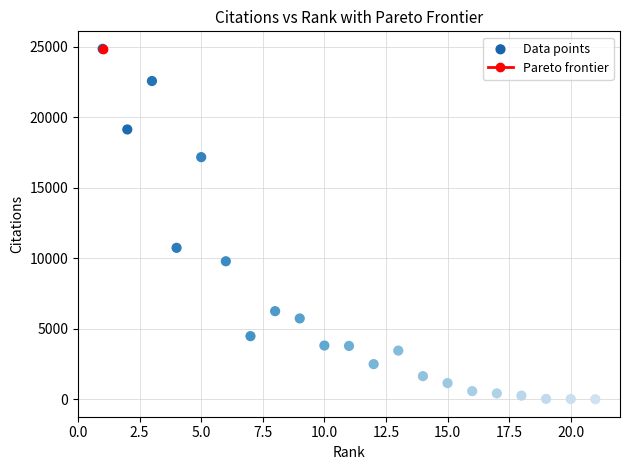

What is the range of X values (max minus min)?

20